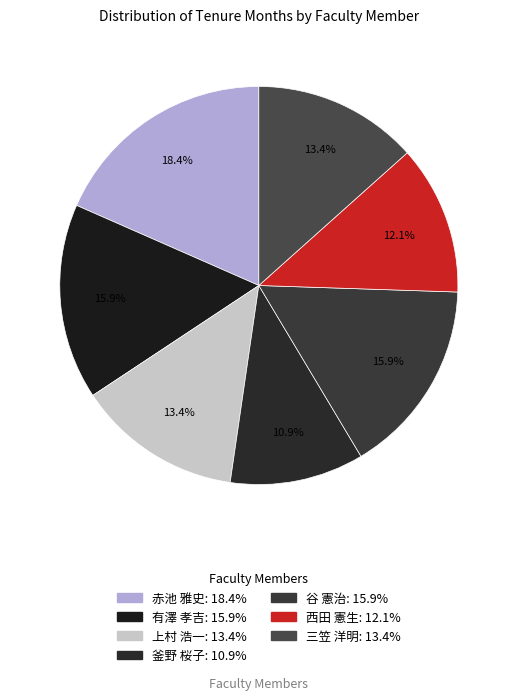

What percentage is the 赤池 雅史 slice, to the nearest percent?

18%